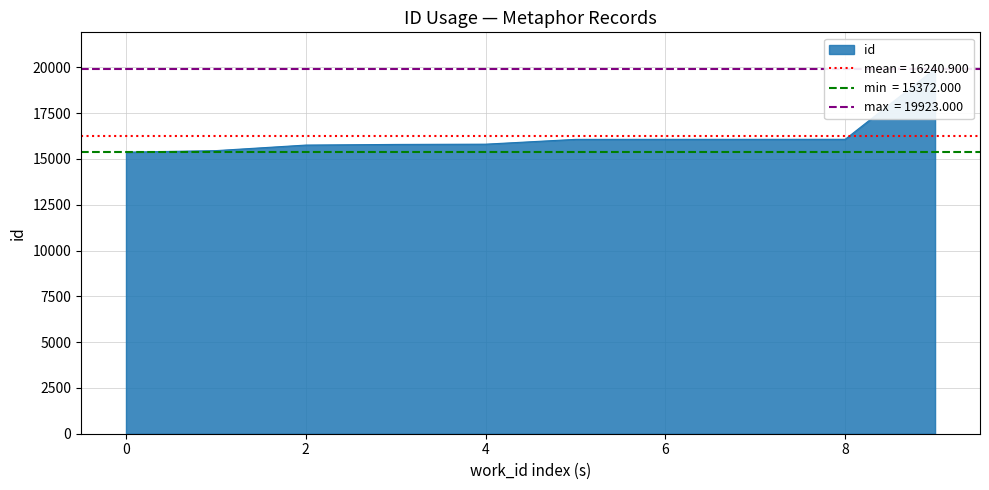

What is the difference between the maximum and minimum values?

4551